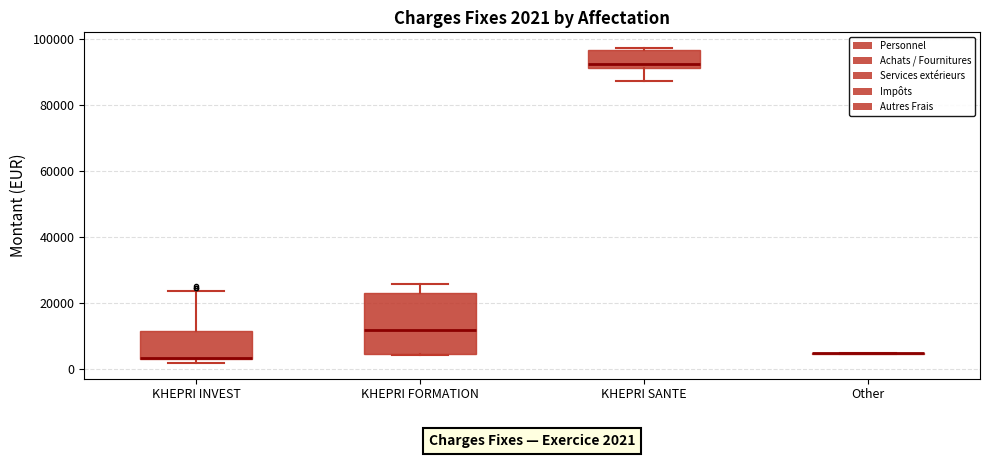

Comparing the boxes themselves (not the whiskers), which one is the tallest?

KHEPRI FORMATION